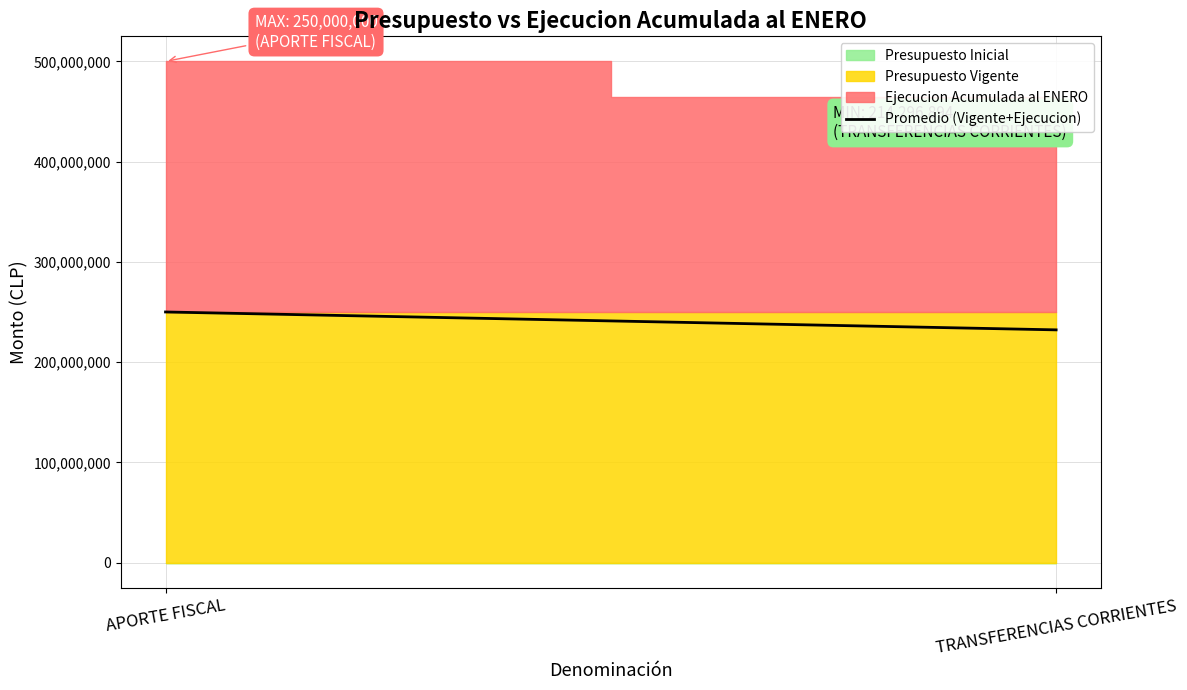

Which has a higher value, TRANSFERENCIAS CORRIENTES or APORTE FISCAL?

APORTE FISCAL